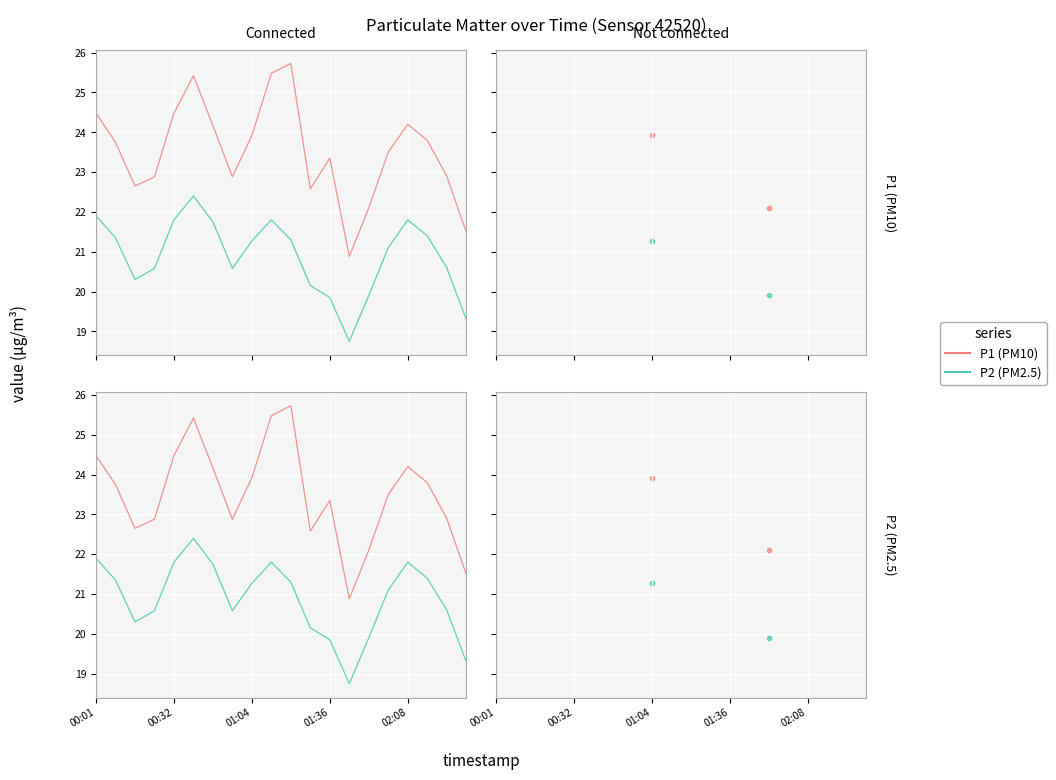

Which series contains the highest Y value?

P1